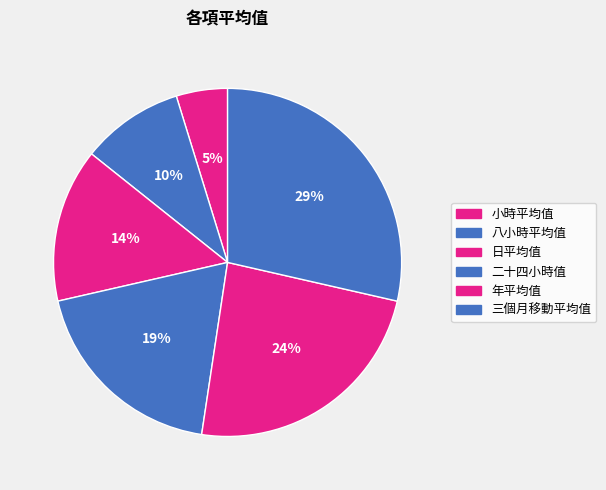

How many segments does this pie chart have?

6